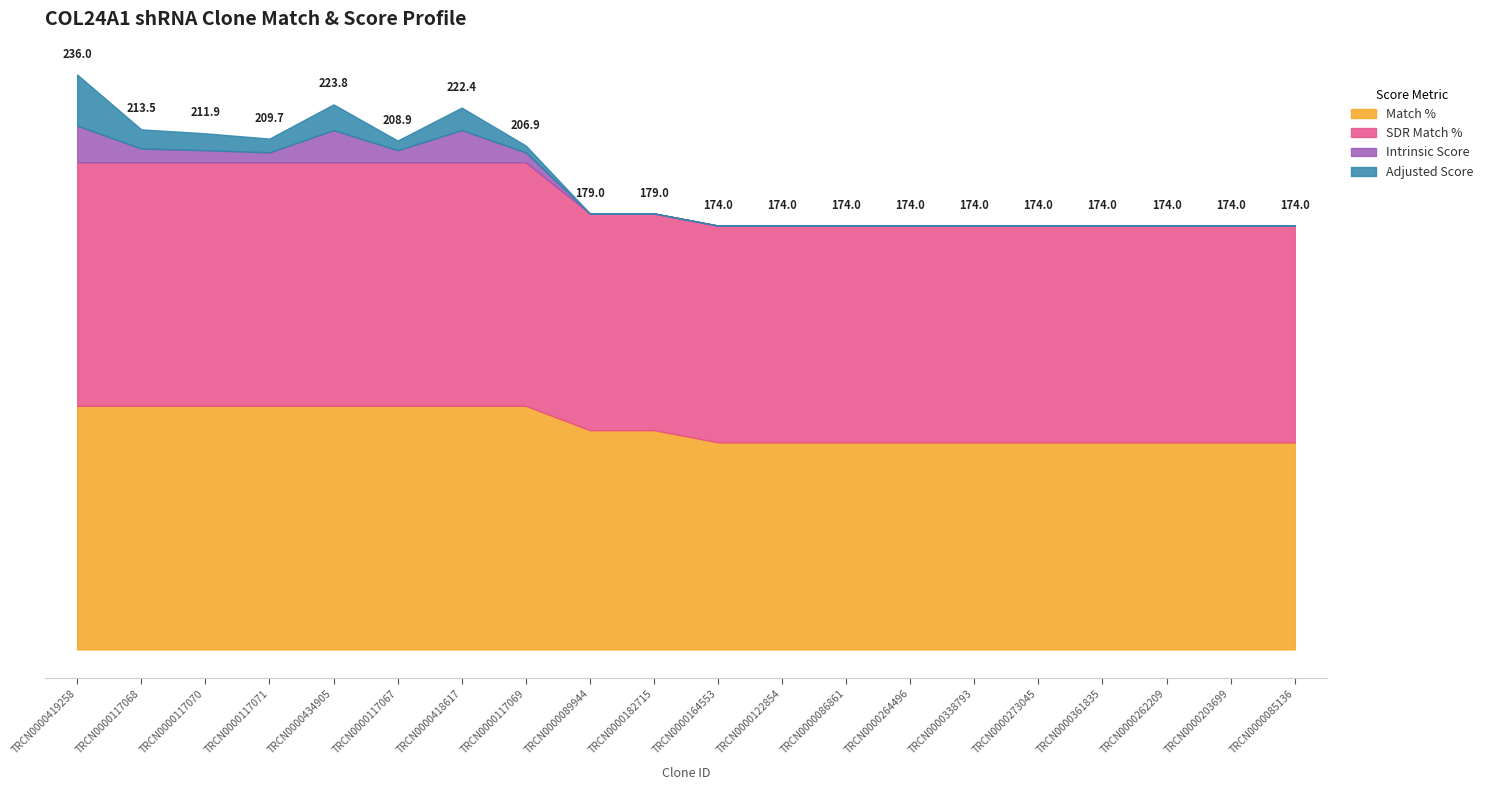

How many lines are shown in the chart?

4